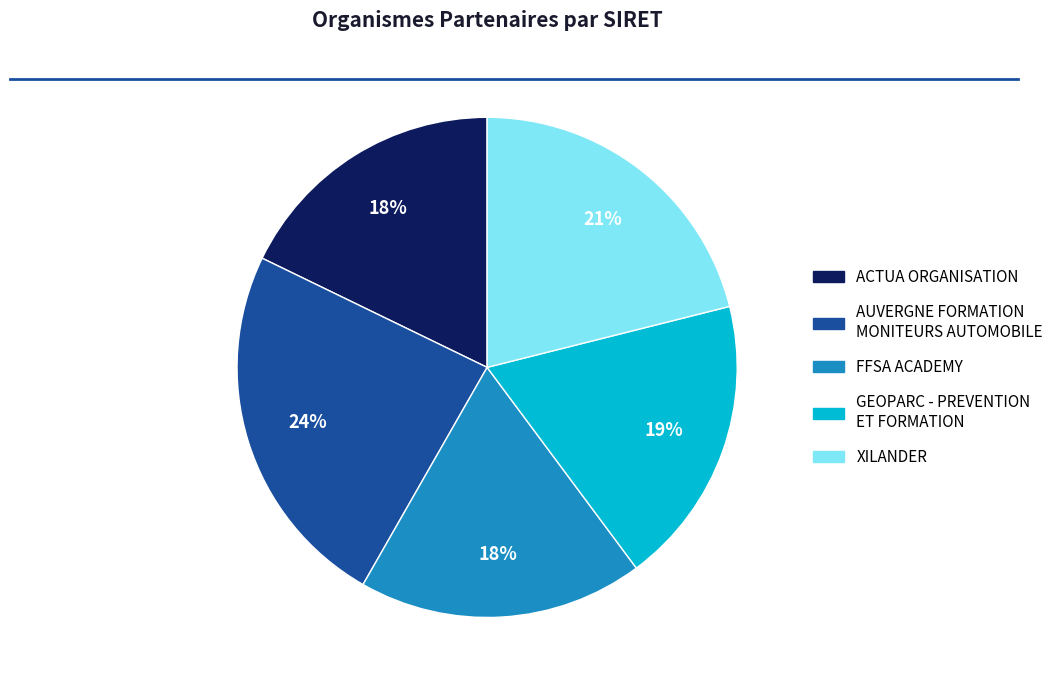

Is the sum of ACTUA ORGANISATION and XILANDER greater than half?

No